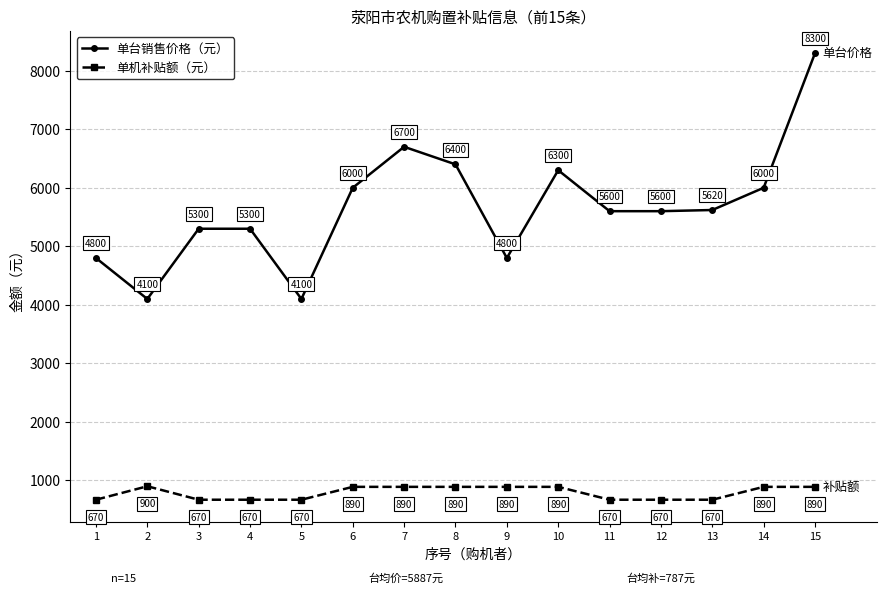

Reading left to right, list all the values displayed in this chart.

单台销售价格（元）: 4800	4100	5300	5300	4100	6000	6700	6400	4800	6300	5600	5600	5620	6000	8300
单机补贴额（元）: 670	900	670	670	670	890	890	890	890	890	670	670	670	890	890